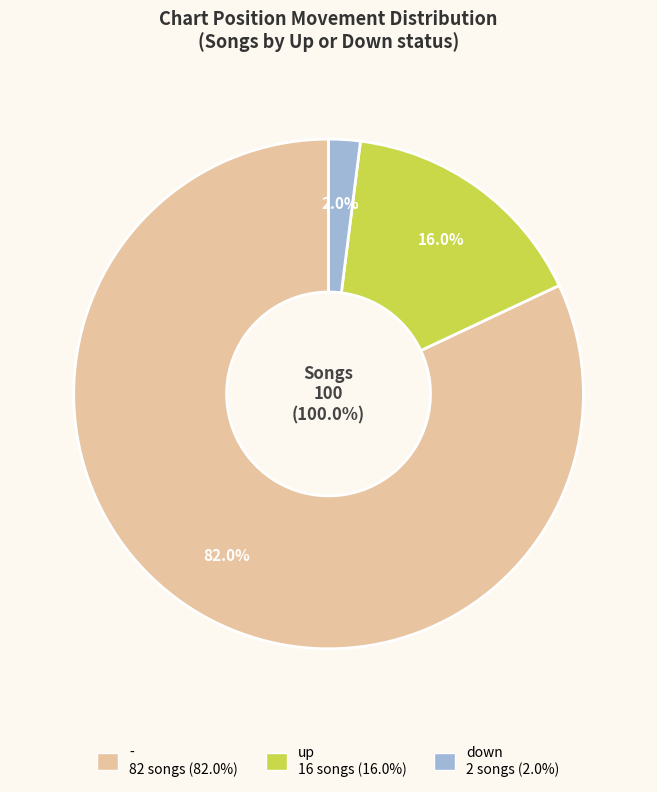

To the nearest percent, what portion does down represent?

2%